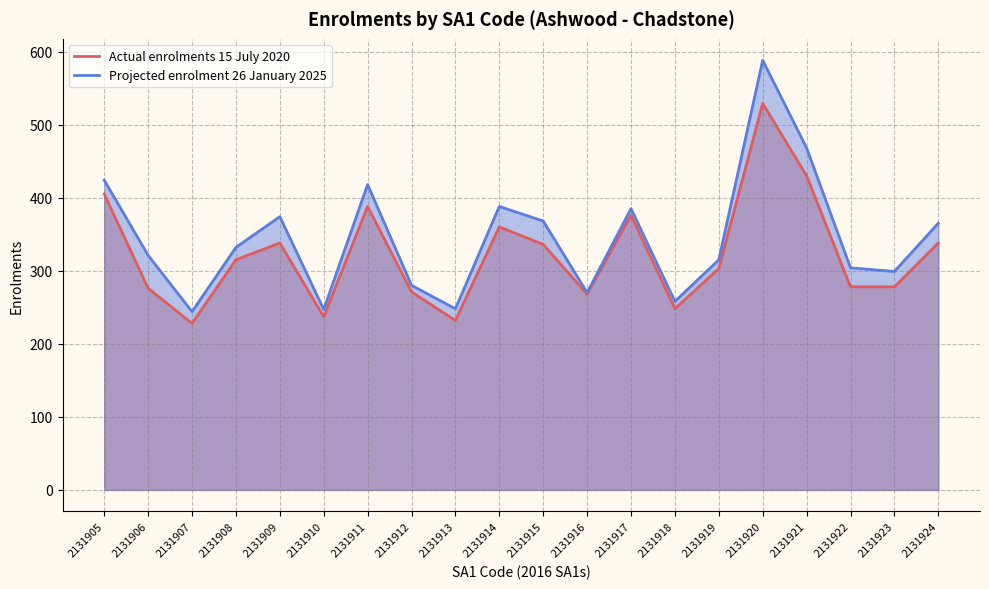

True or false: Projected enrolment 26 January 2025 has more than 1 interior local peaks.

True